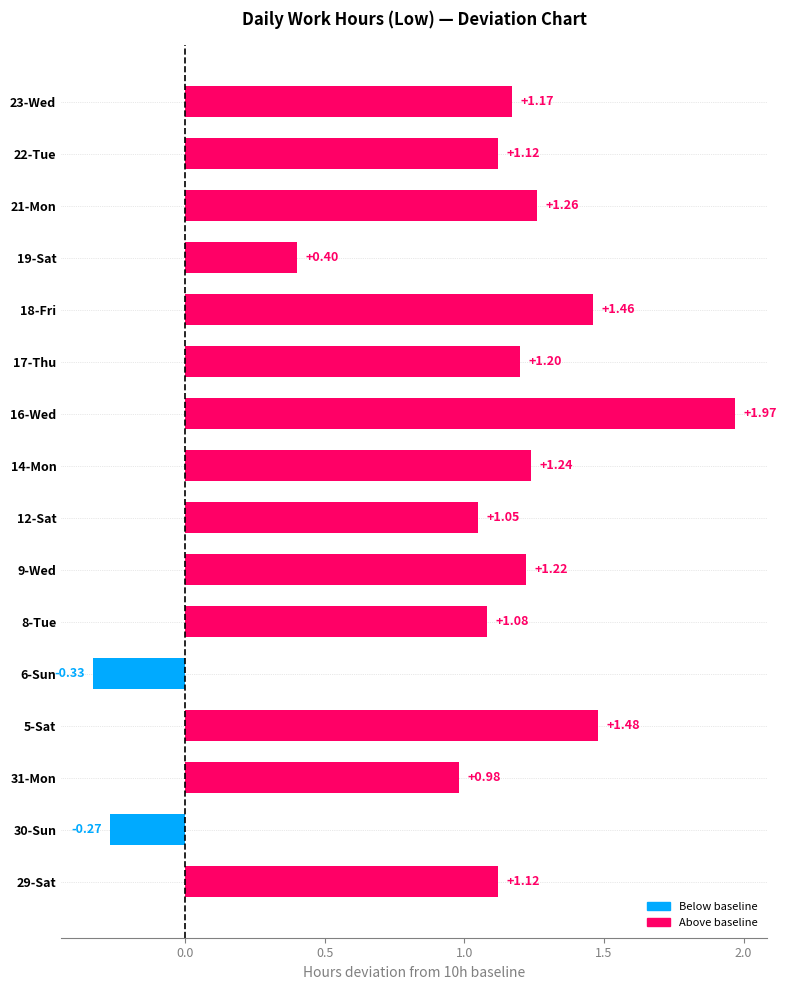

How many categories are shown in the chart?

16